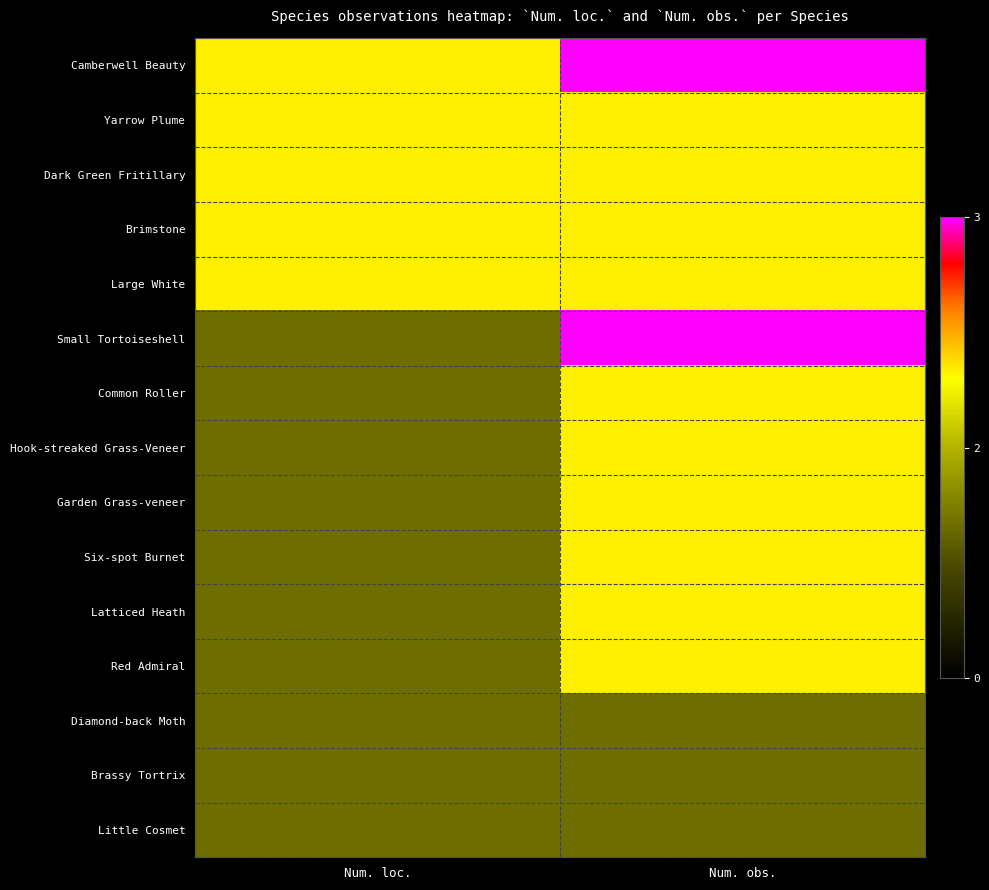

At how many categories does at least one series exceed 2?

1